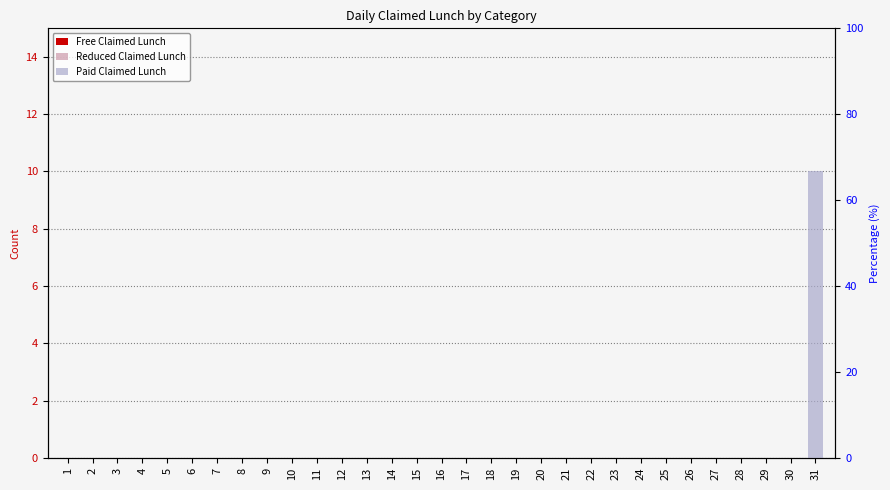

How many bars are there in each group?

3